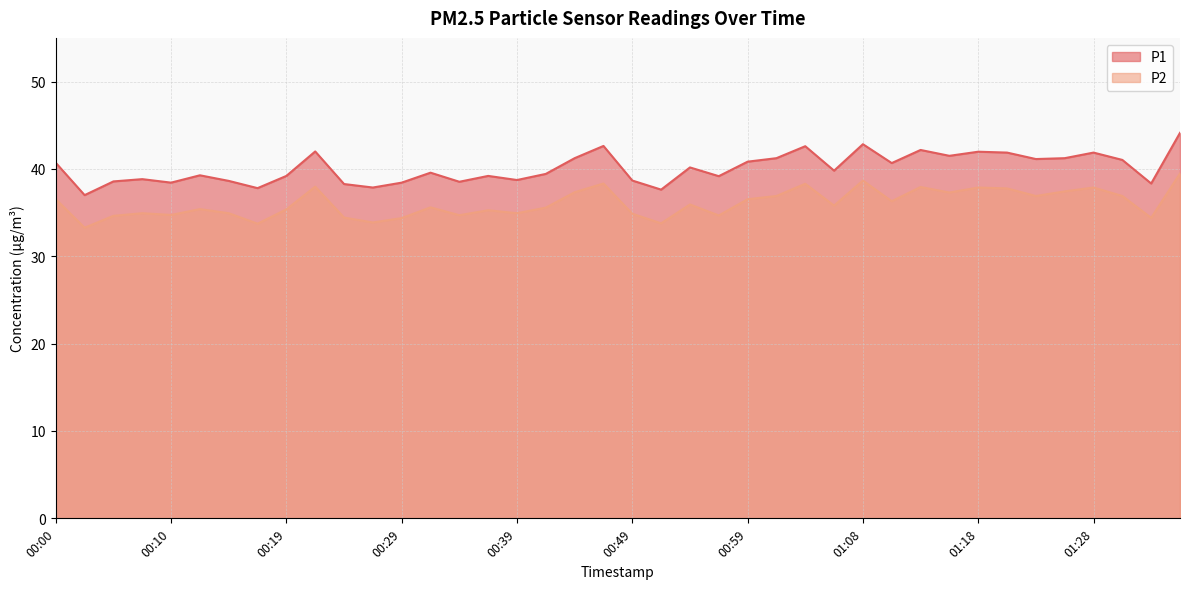

True or false: P2 and P1 intersect in this chart.

False